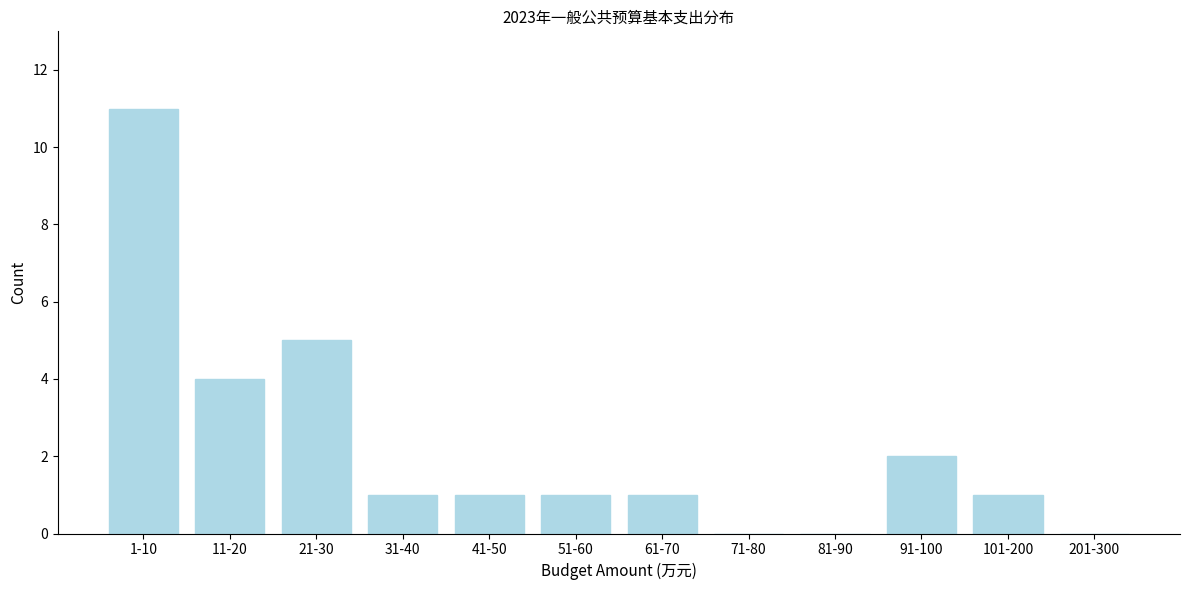

Reading left to right, extract all data points from this chart.

1-10=11	11-20=4	21-30=5	31-40=1	41-50=1	51-60=1	61-70=1	71-80=0	81-90=0	91-100=2	101-200=1	201-300=0